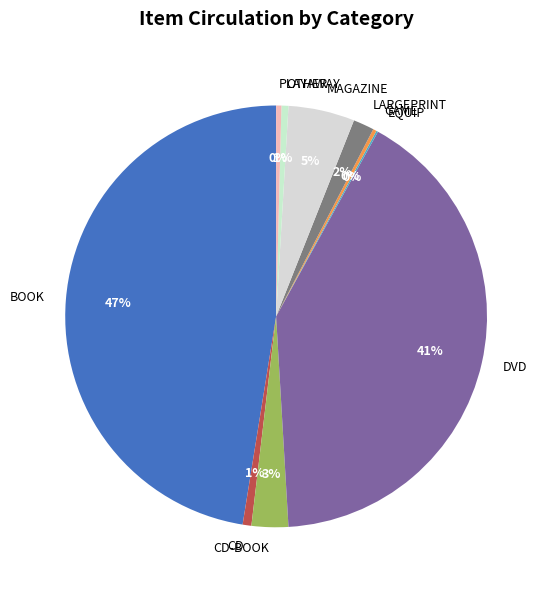

Is the sum of CD and MAGAZINE greater than half?

No